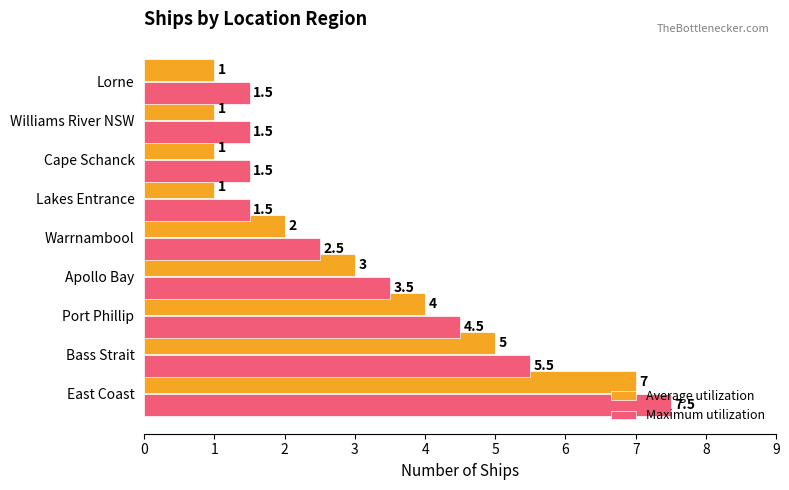

Which series has the largest total across all categories?

Maximum utilization